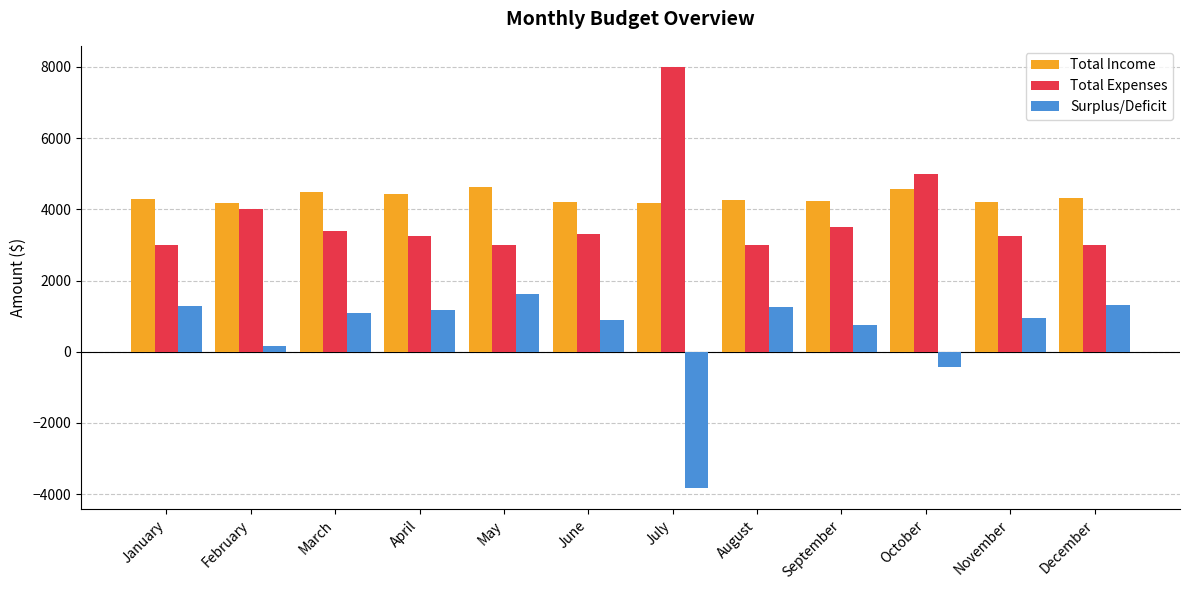

Which category has the lowest value across all series?

July